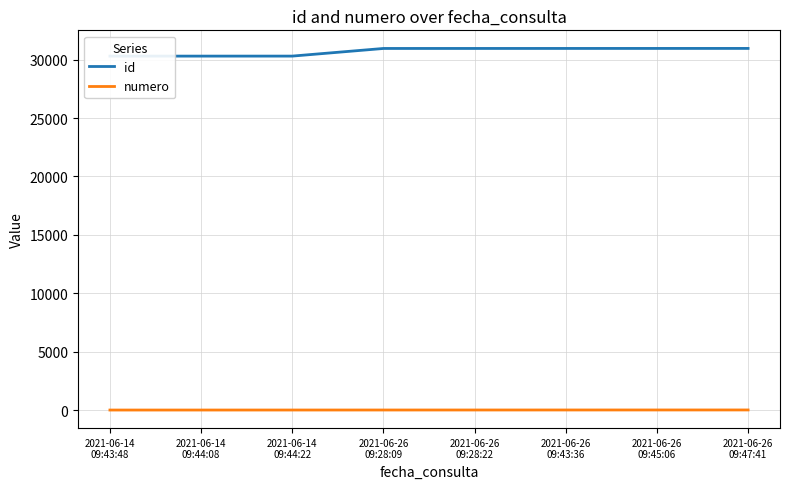

Reading left to right, list all the values displayed in this chart.

id: 30298	30299	30300	30954	30955	30956	30957	30958
numero: 1	2	3	4	5	6	7	8